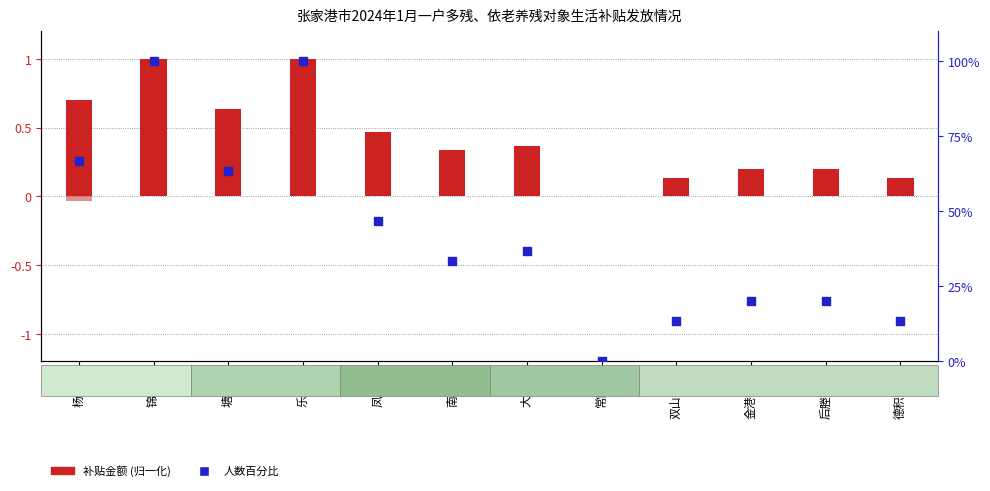

Which series contains the highest Y value?

人数百分比